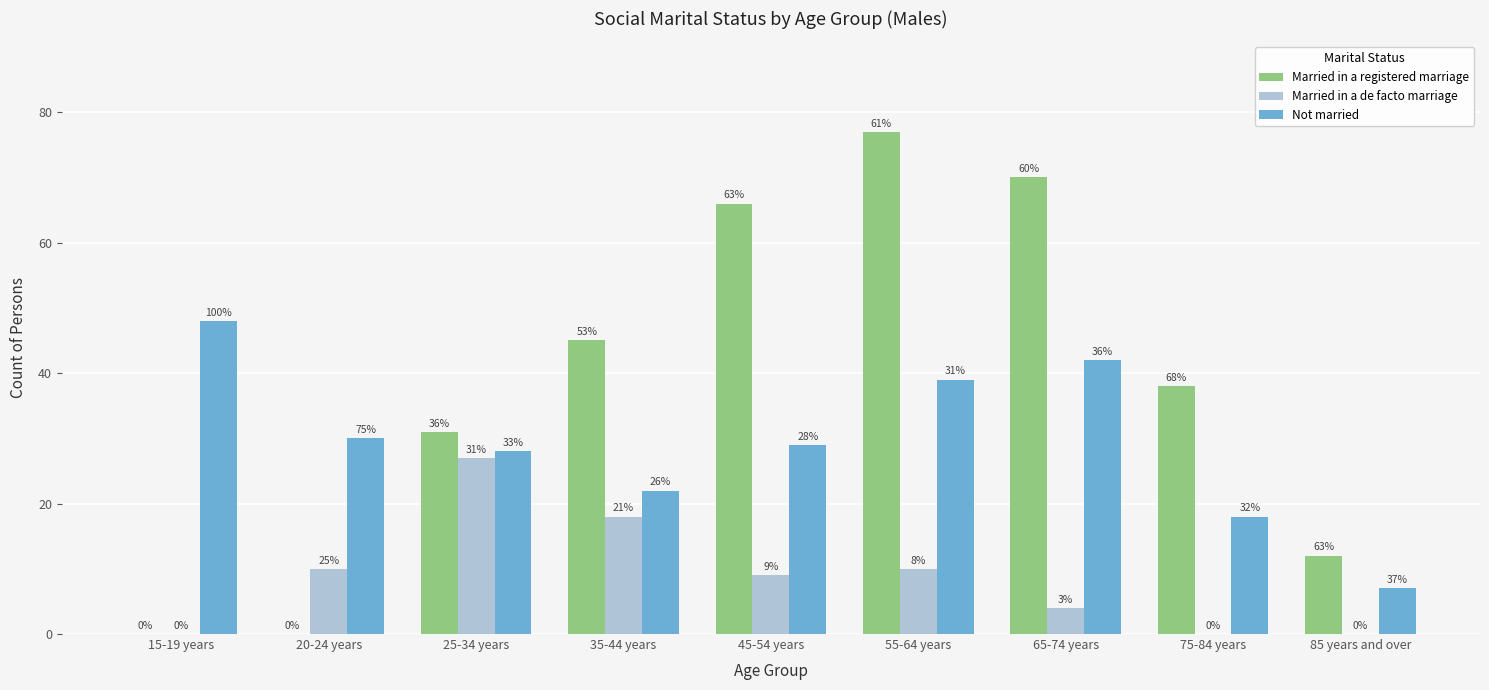

What are all the series names shown in the legend?

Married in a registered marriage, Married in a de facto marriage, Not married